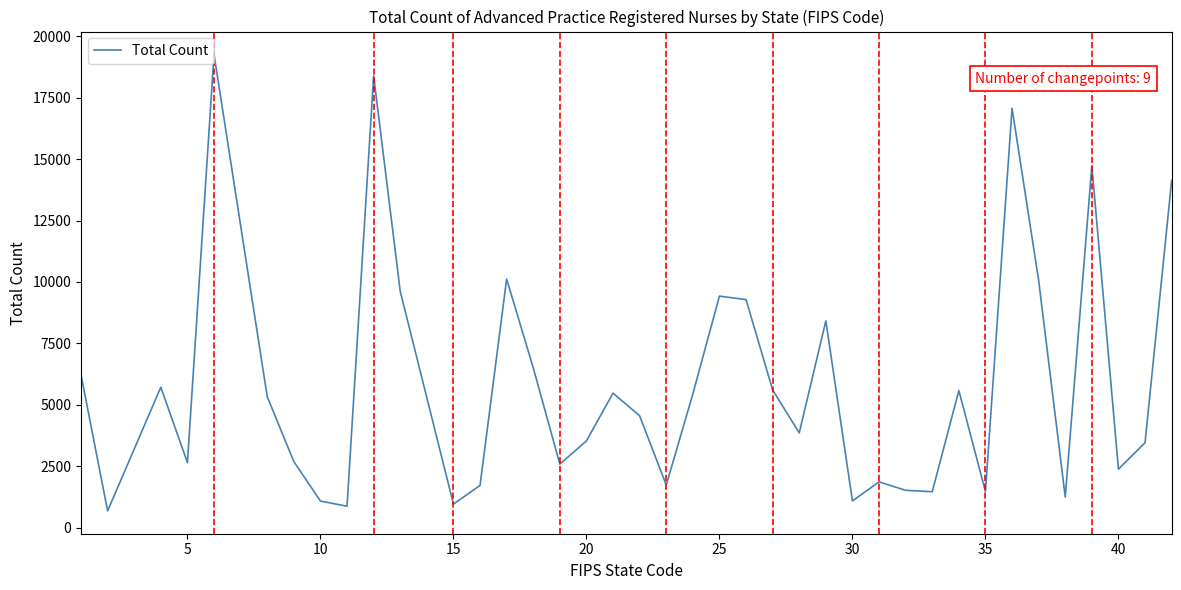

What is the difference between the maximum and minimum values?

18585